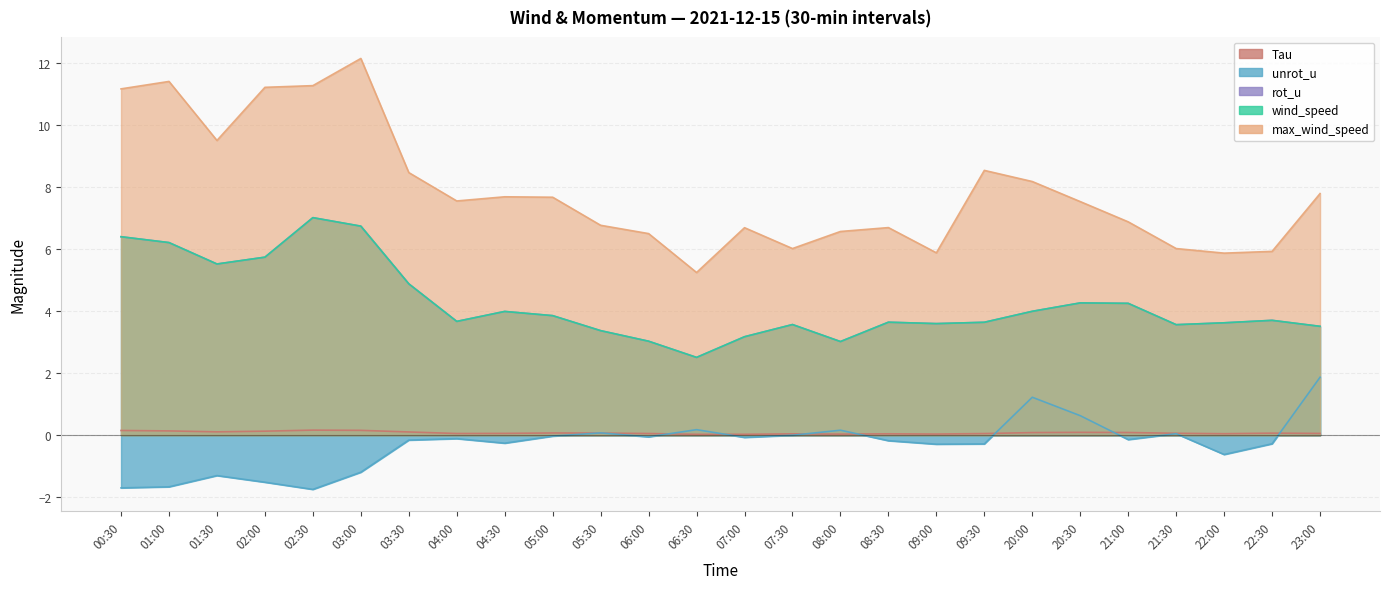

At 21:00, list the series in order from smallest to largest.

unrot_u, Tau, wind_speed, rot_u, max_wind_speed